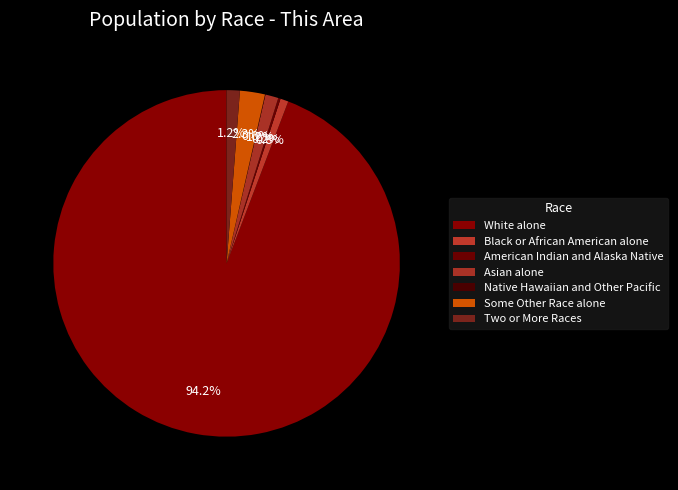

What is the smallest slice in the pie chart?

Native Hawaiian and Other Pacific